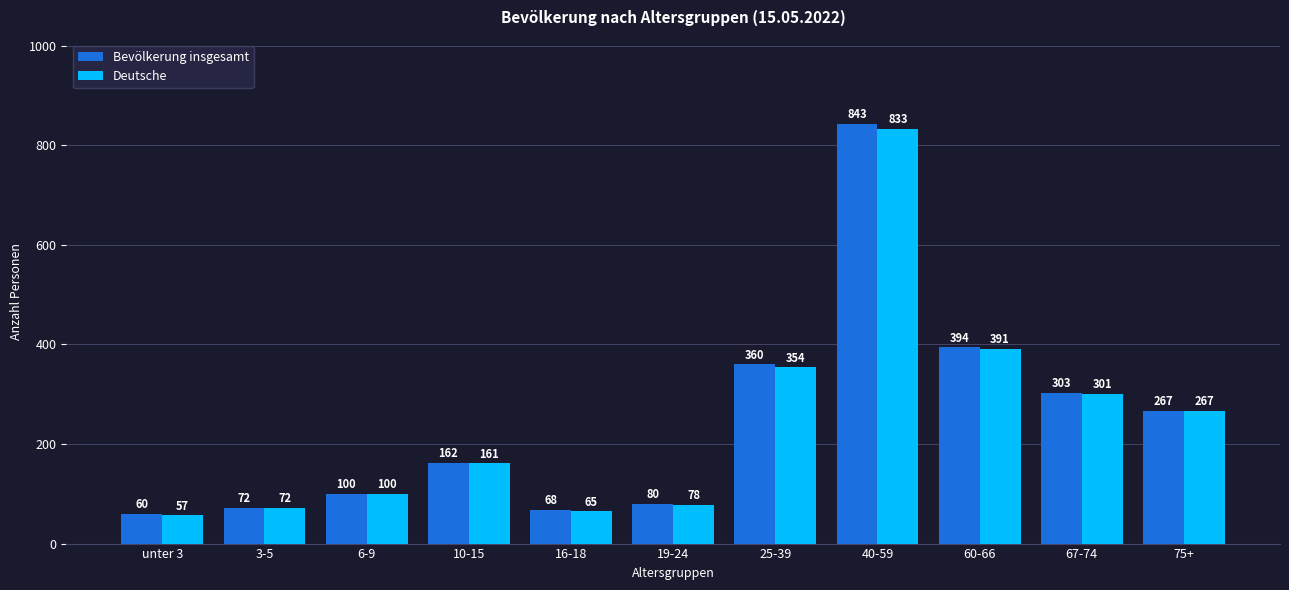

Reading right to left, list all the values displayed in this chart.

Bevölkerung insgesamt: 75+=267	67-74=303	60-66=394	40-59=843	25-39=360	19-24=80	16-18=68	10-15=162	6-9=100	3-5=72	unter 3=60
Deutsche: 75+=267	67-74=301	60-66=391	40-59=833	25-39=354	19-24=78	16-18=65	10-15=161	6-9=100	3-5=72	unter 3=57